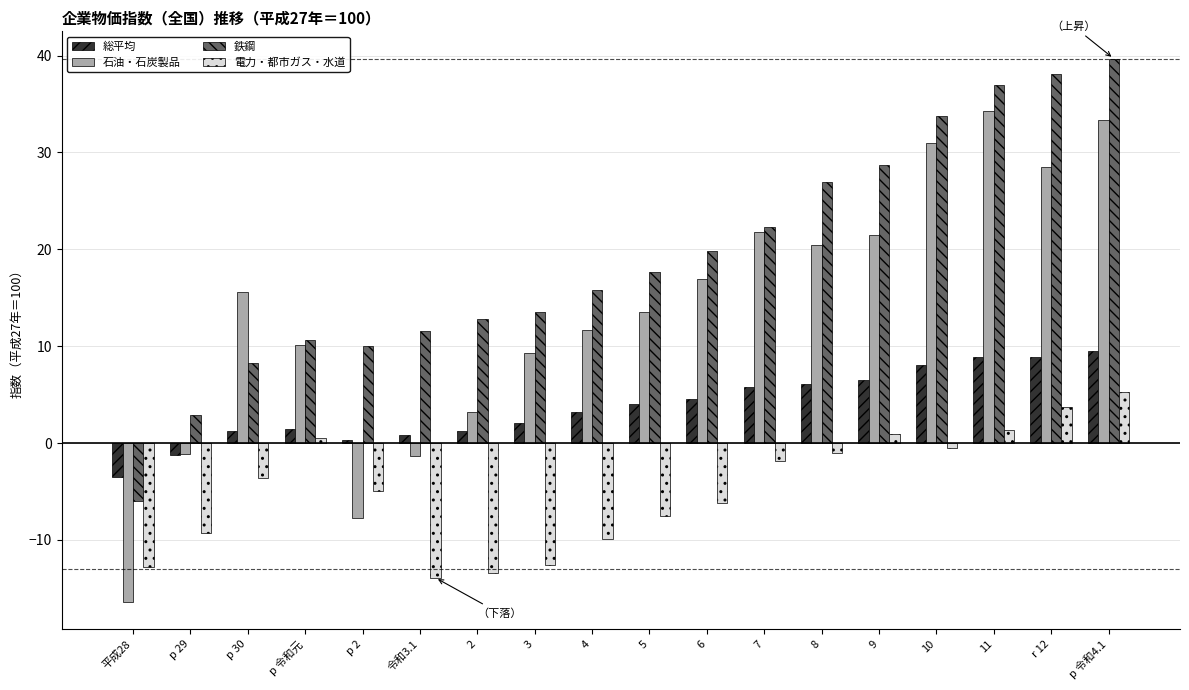

At which category does the chart reach its peak across all series?

p 令和4.1